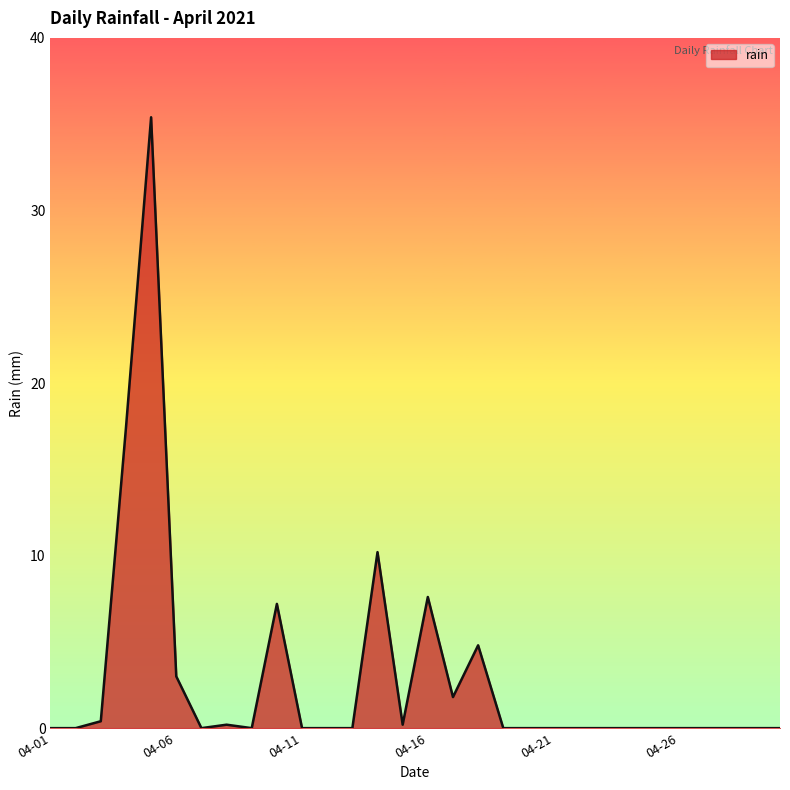

Reading right to left, list all the values displayed in this chart.

0.0	0.0	0.0	0.0	0.0	0.0	0.0	0.0	0.0	0.0	0.0	0.0	4.8	1.8	7.6	0.2	10.2	0.0	0.0	0.0	7.2	0.0	0.2	0.0	3.0	35.4	17.4	0.4	0.0	0.0